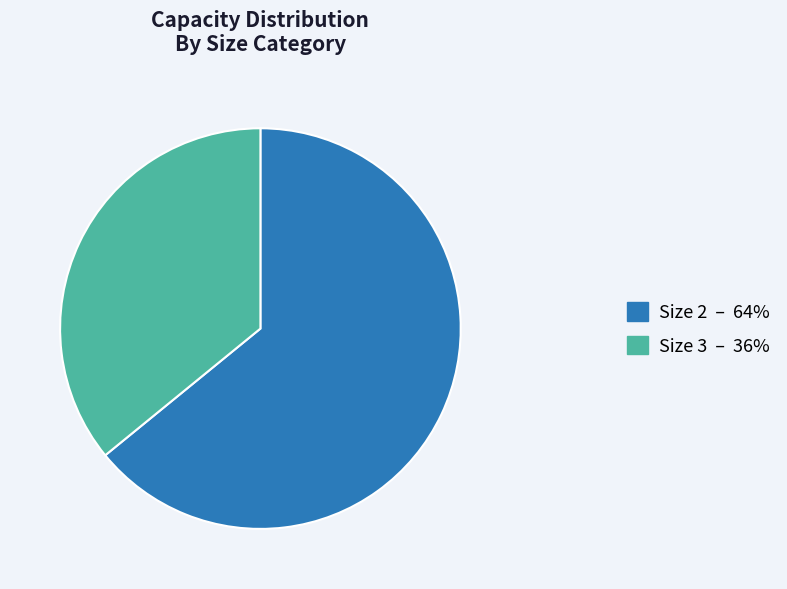

Is there a majority slice in this chart?

Yes